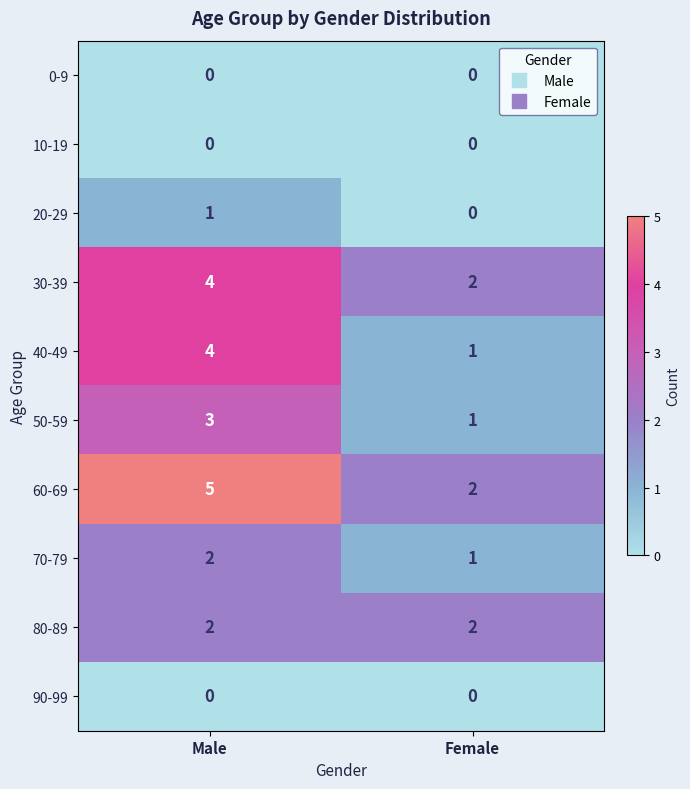

True or false: 40-49 has a value of 1 at Female.

True